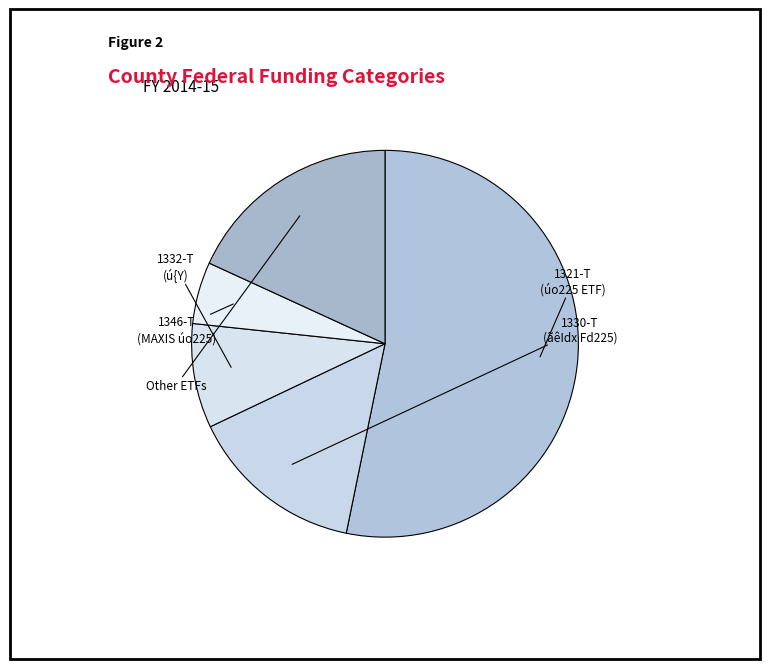

Count the number of slices in the pie.

5